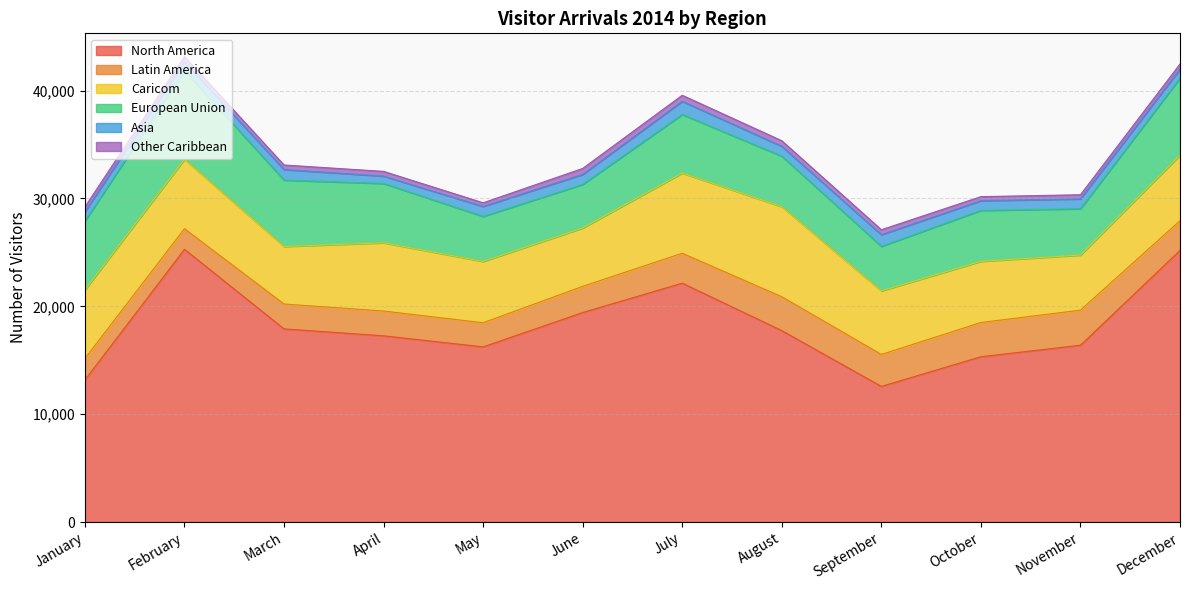

What is the sum of all North America values?

218677